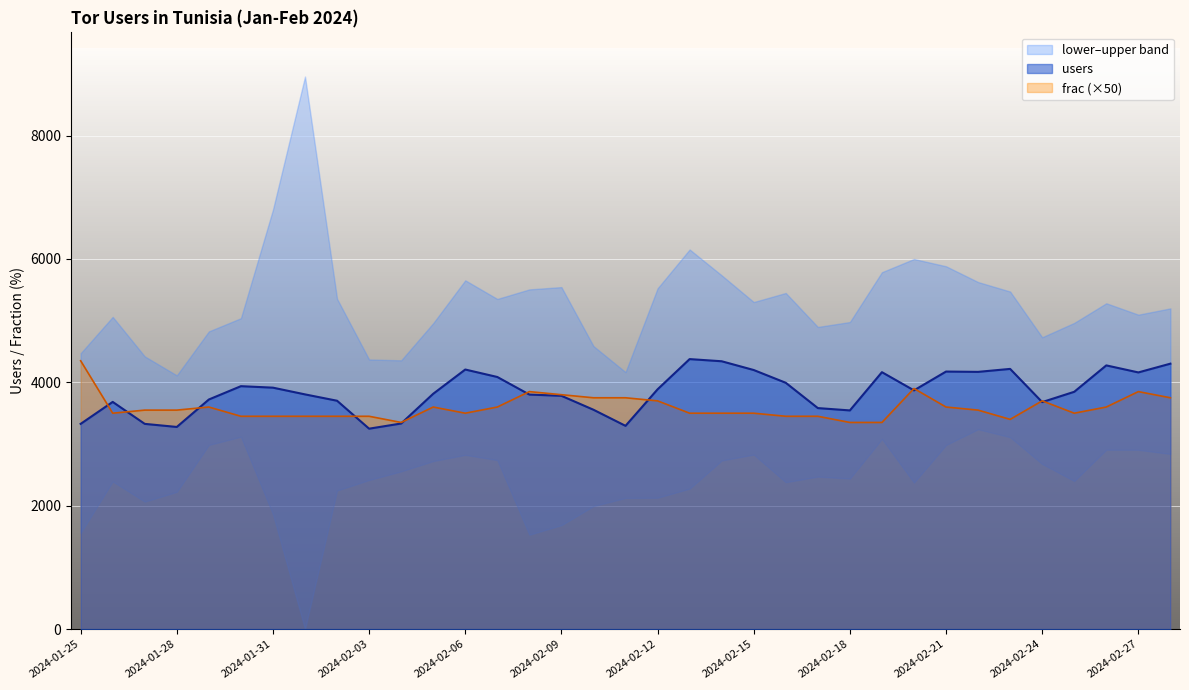

In frac, how many points are higher than both neighbors (excluding endpoints)?

6